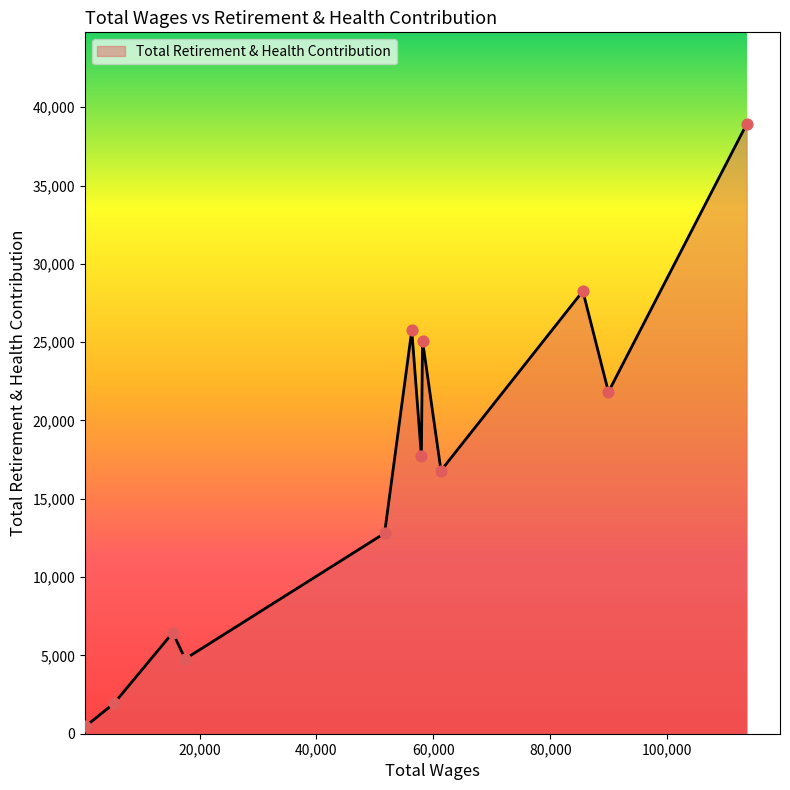

What is the greatest value displayed?

38940